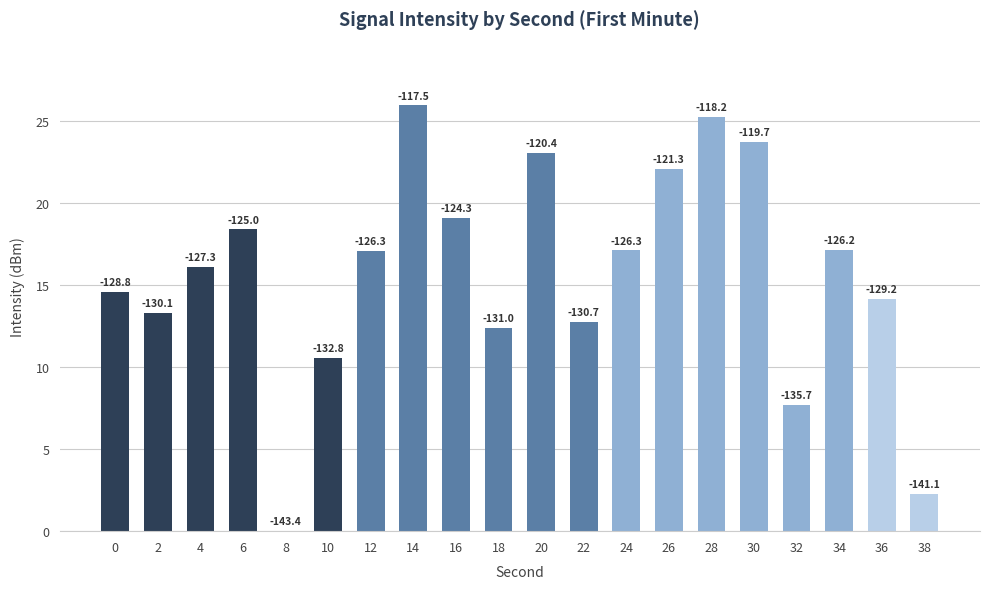

At which category does the chart reach its minimum across all series?

8